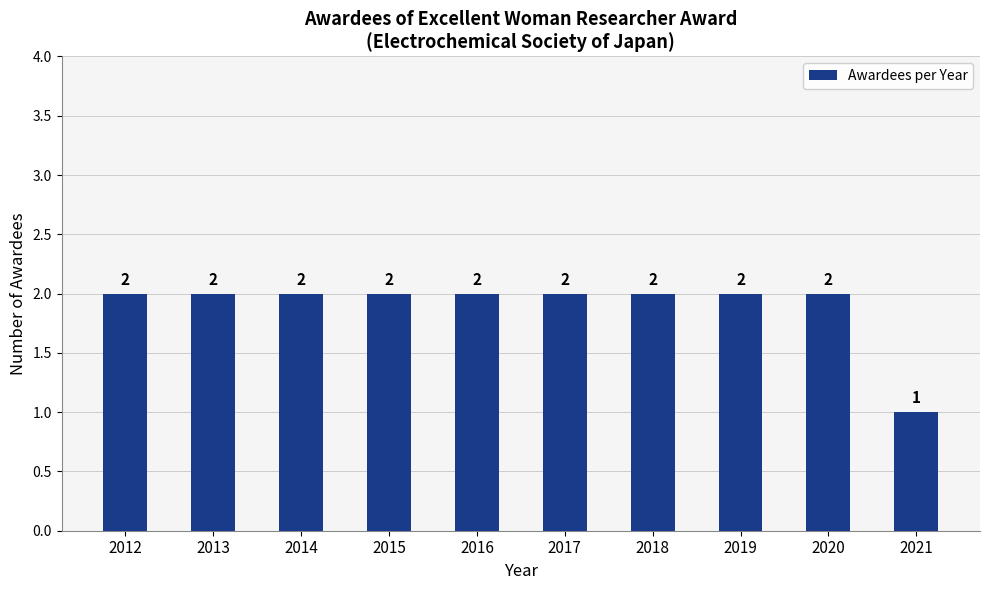

How many data points does each series have?

10